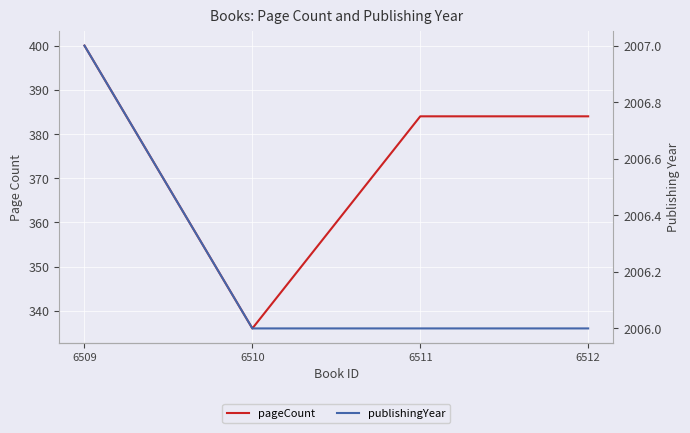

True or false: publishingYear and pageCount cross at least once.

False